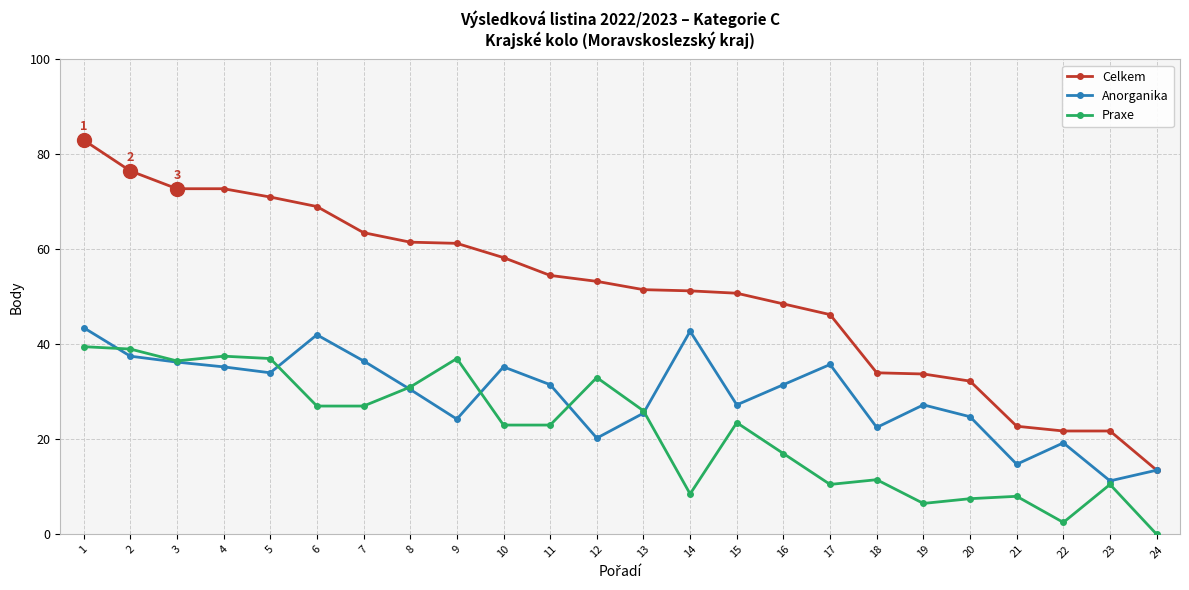

True or false: Praxe and Celkem cross at least once.

False